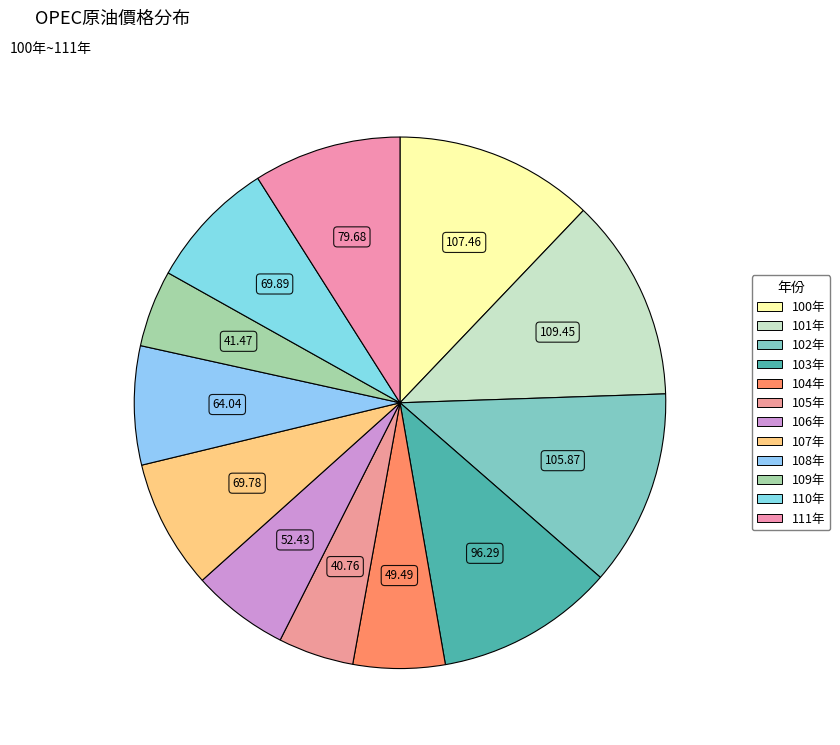

Count the number of slices in the pie.

12